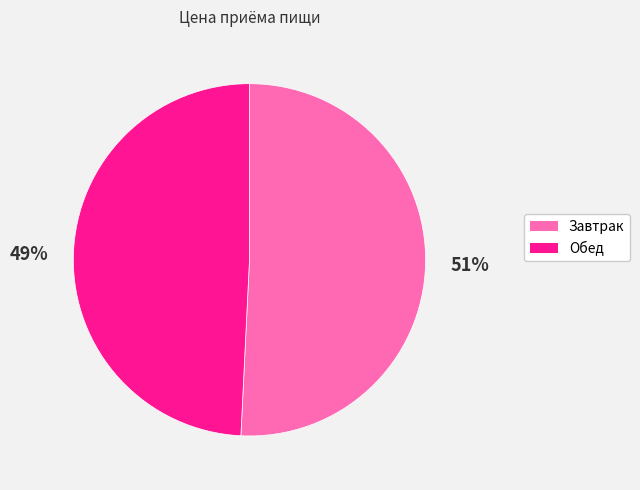

Which has a higher value, Завтрак or Обед?

Завтрак